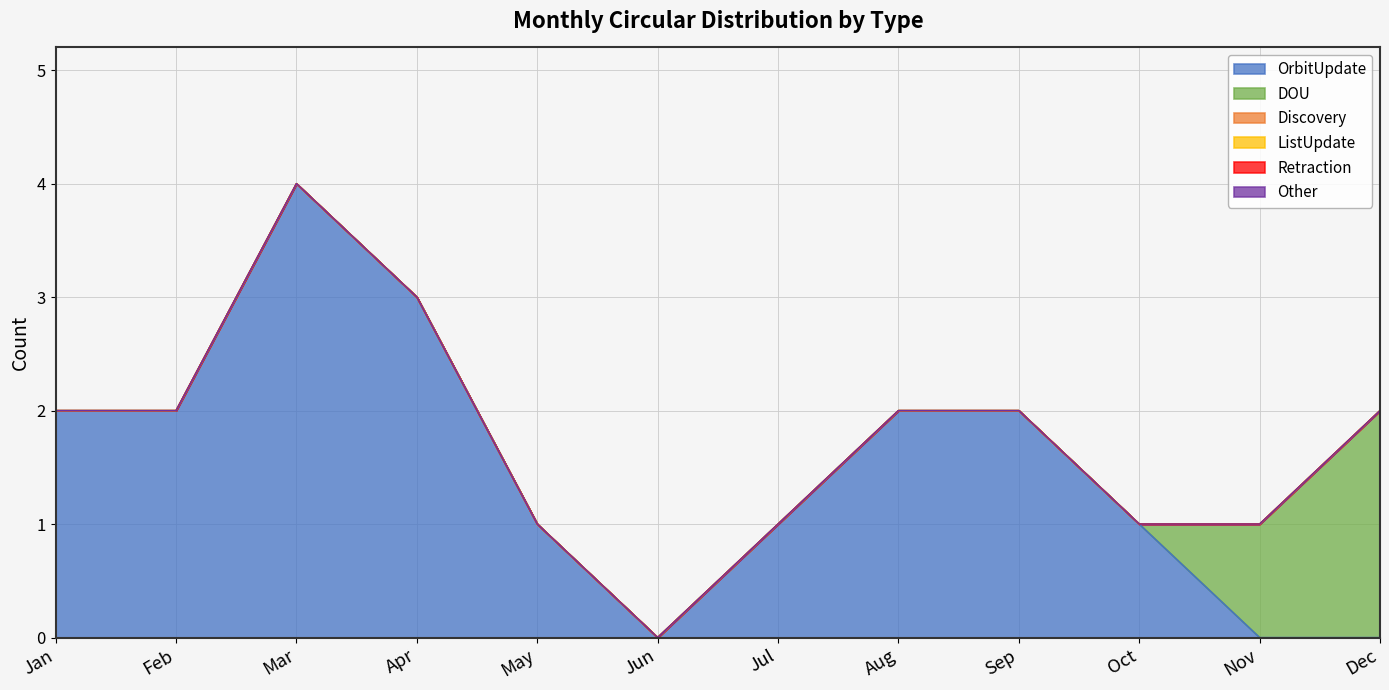

How many lines are shown in the chart?

6